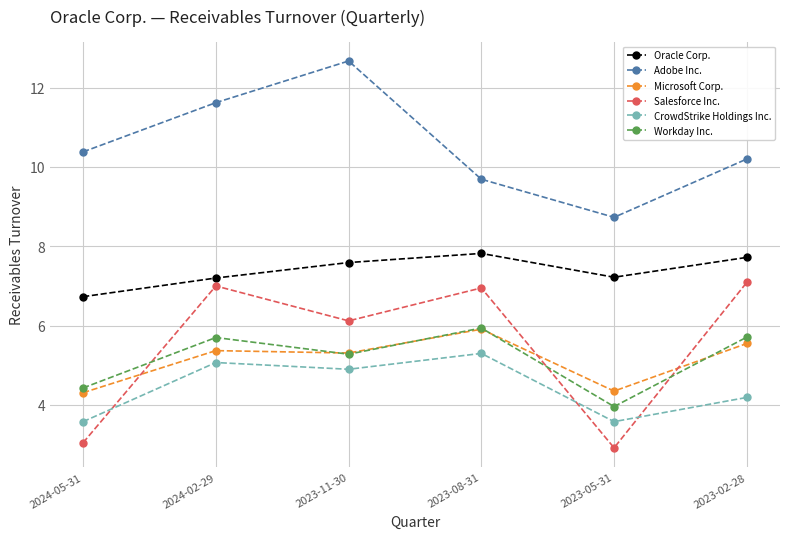

Does the chart have visible grid lines?

Yes